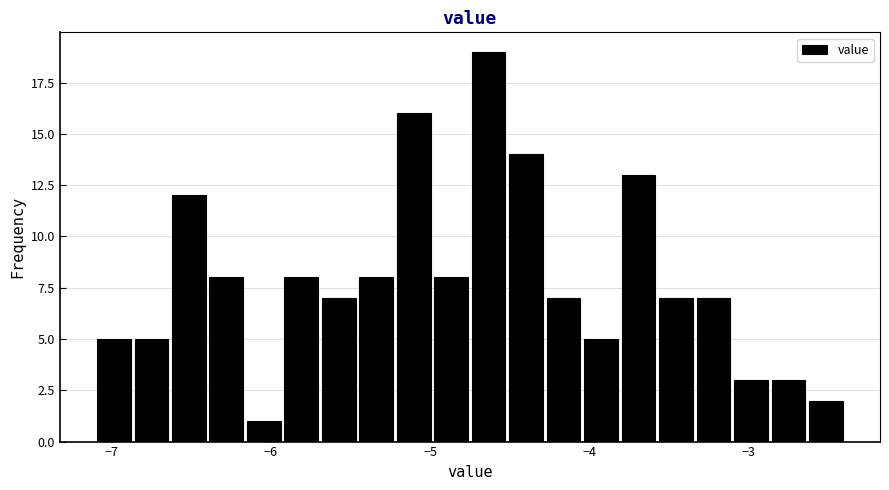

Around what value on the x-axis is the tallest bar? Give the approximate position of its centre, as read against the axis.

-4.6